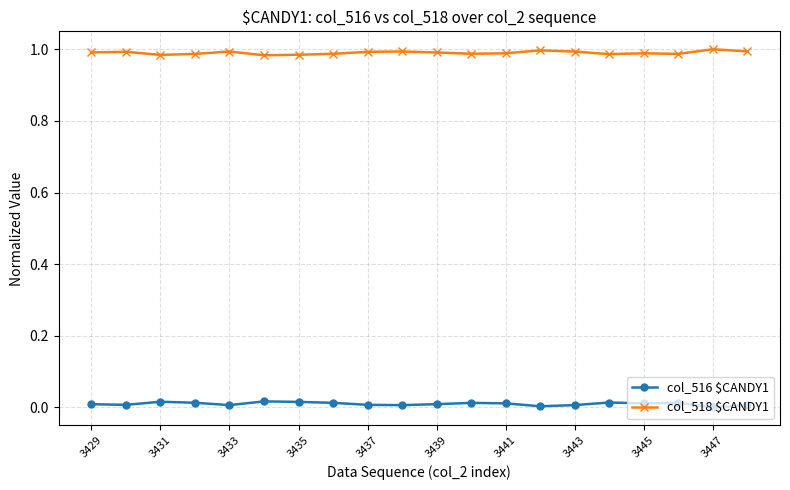

How many lines are shown in the chart?

2